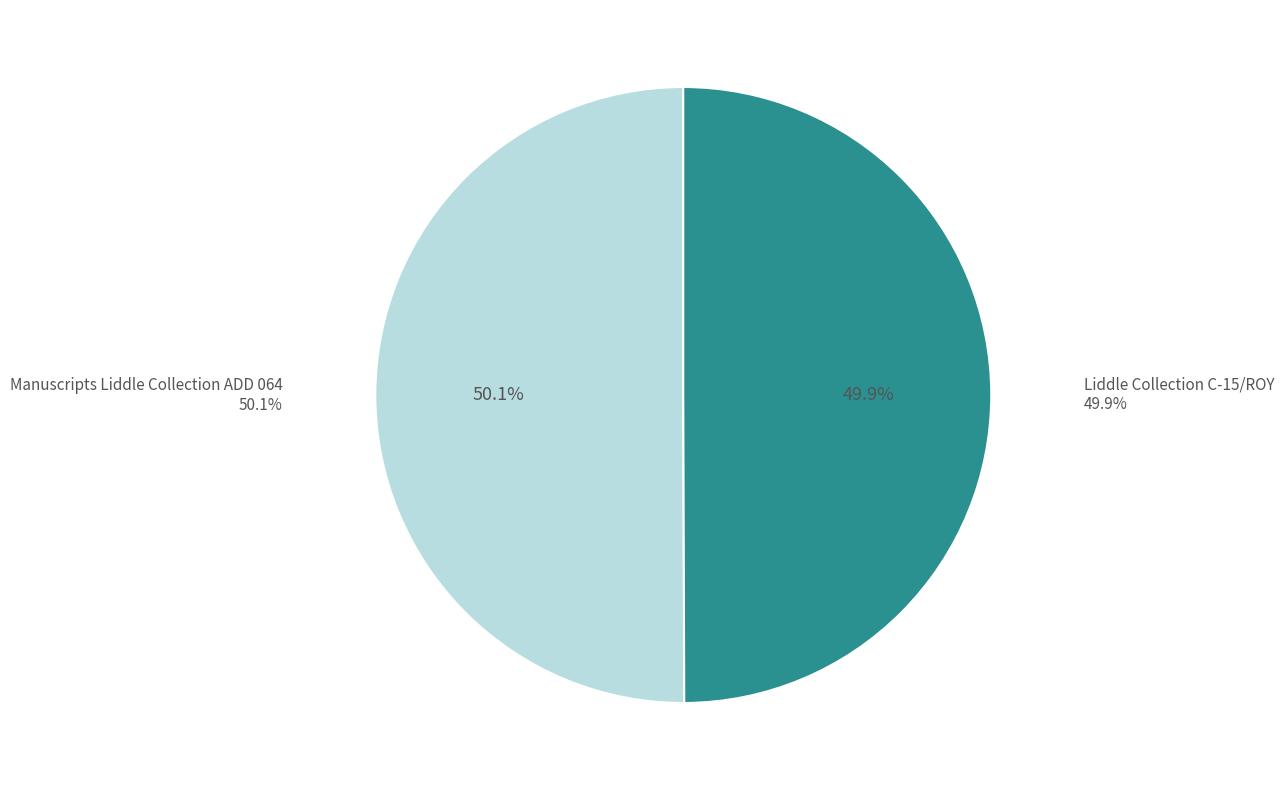

Which has a higher value, Liddle Collection C-15/ROY or Manuscripts Liddle Collection ADD 064?

Manuscripts Liddle Collection ADD 064